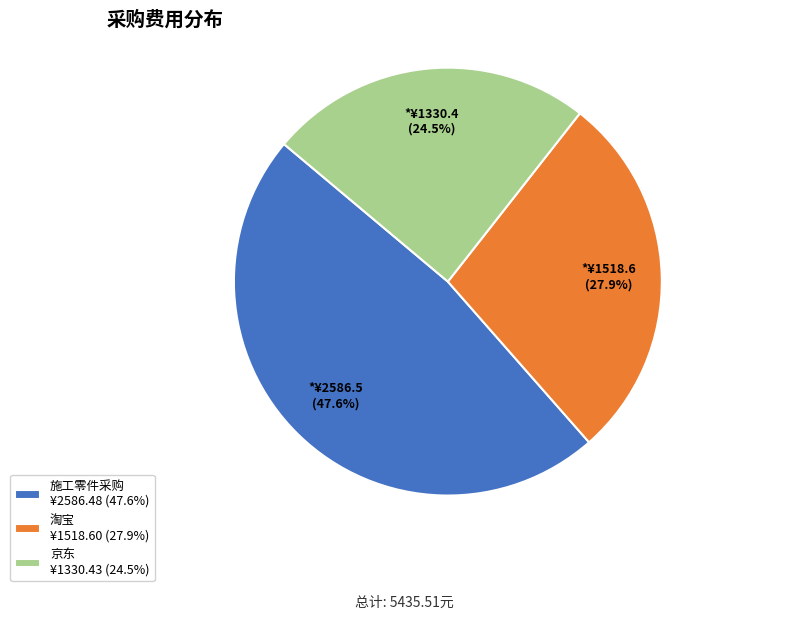

How many segments does this pie chart have?

3